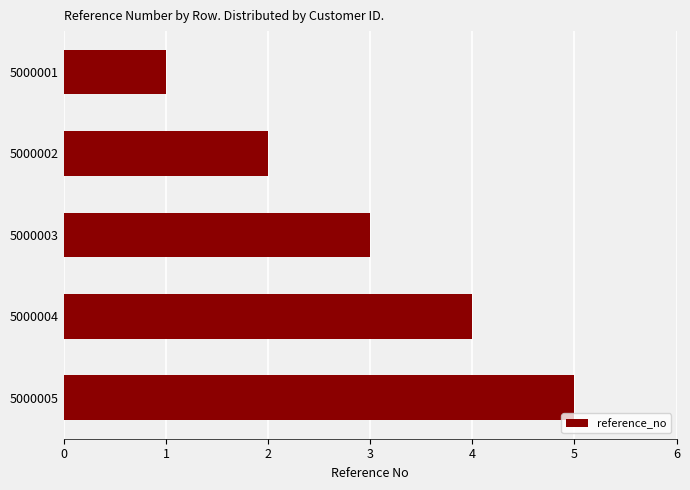

Count the number of data series in this chart.

1